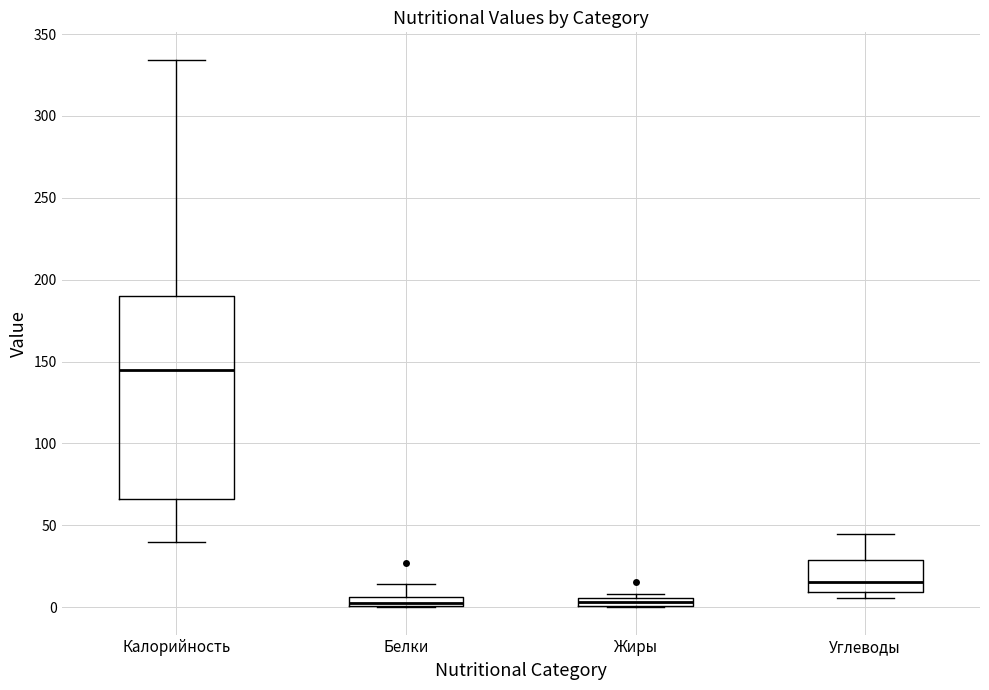

Comparing the boxes themselves (not the whiskers), which one is the tallest?

Калорийность